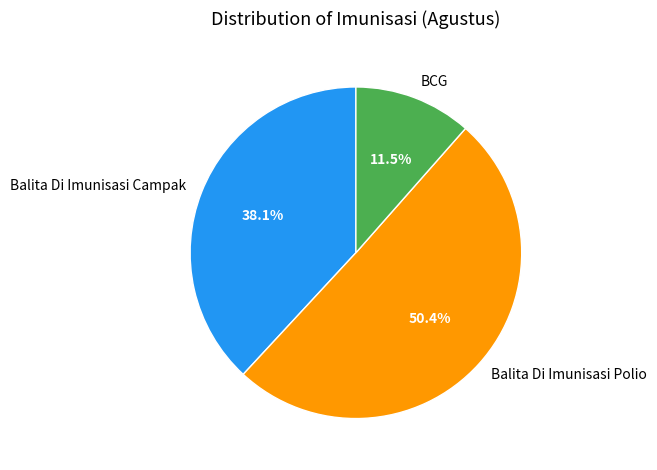

What percentage is the Balita Di Imunisasi Polio slice, to the nearest percent?

50%